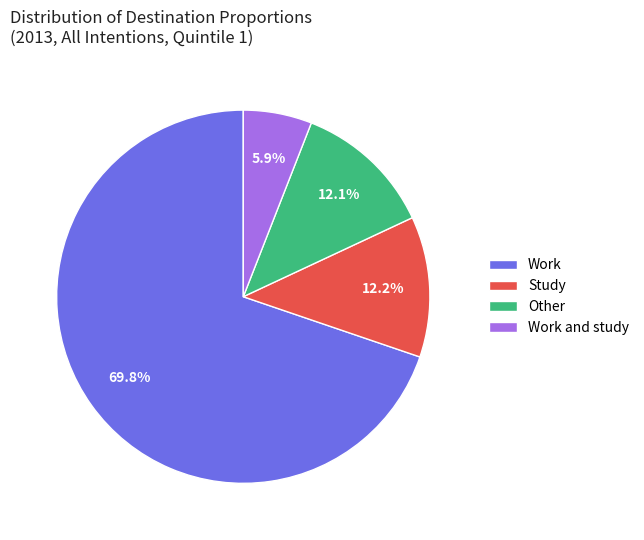

Combined, what portion of the pie is Work and study and Other?

18.0%